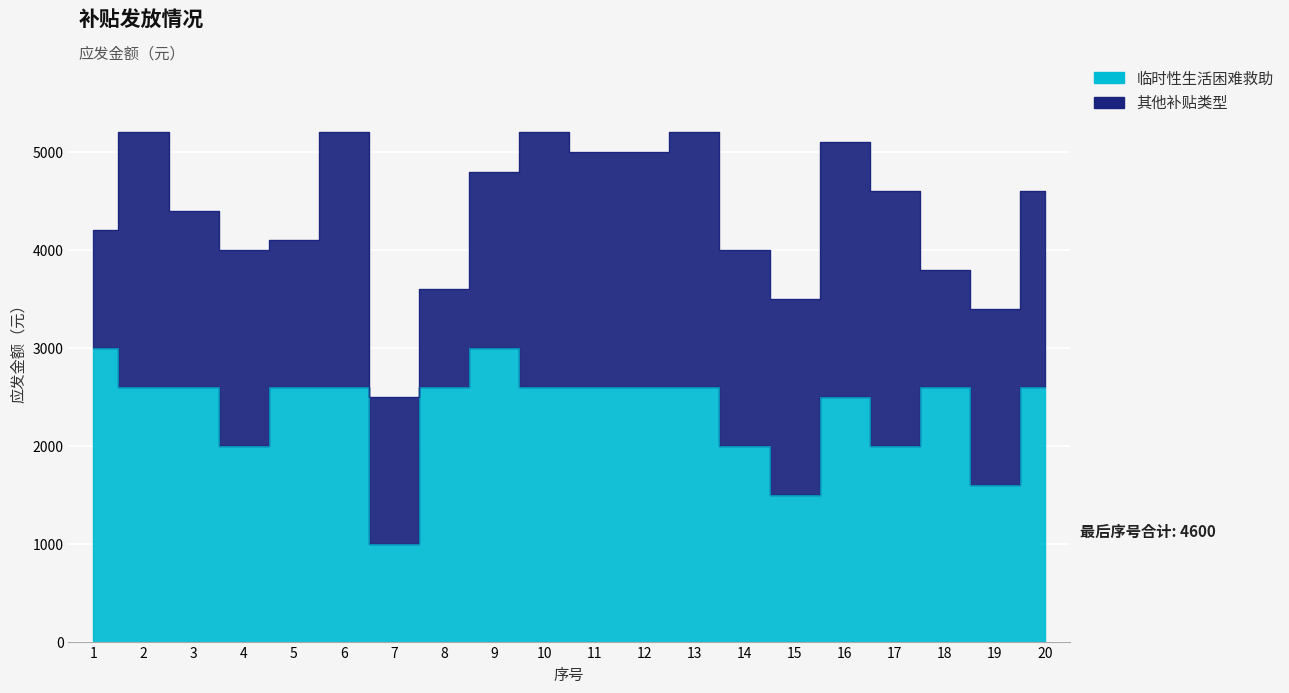

List the labels in order of value, smallest first.

7, 15, 19, 4, 14, 17, 16, 2, 3, 5, 6, 8, 10, 11, 12, 13, 18, 20, 1, 9